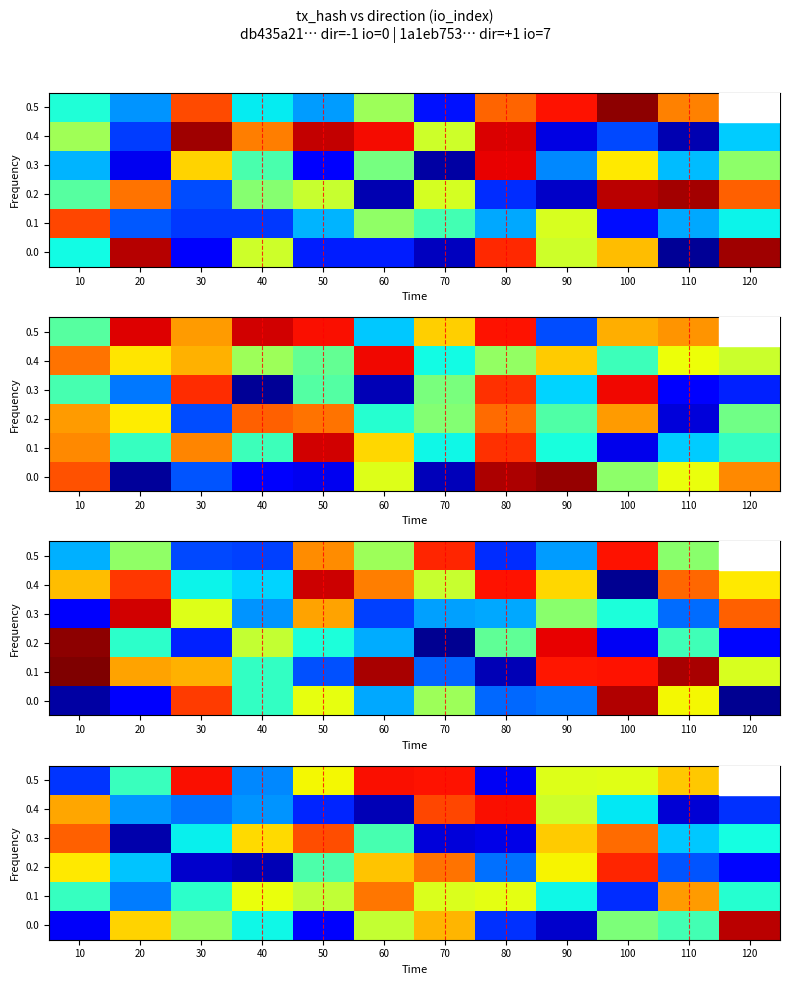

Rank the categories by 0.5 value from highest to lowest.

60, 30, 70, 120, 110, 50, 100, 90, 20, 40, 10, 80